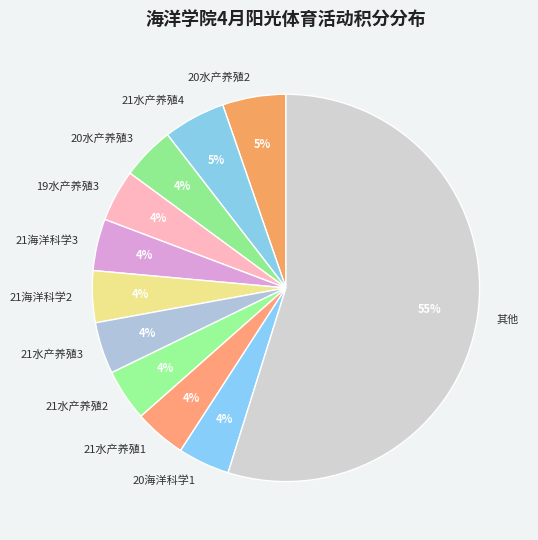

Is there a majority slice in this chart?

Yes